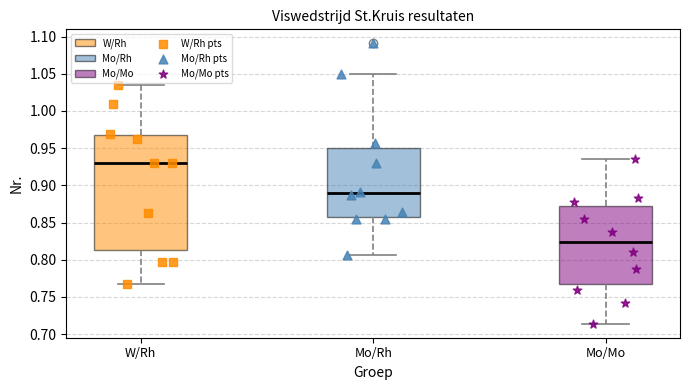

Which box is the tallest, from its lower edge to its upper edge?

W/Rh